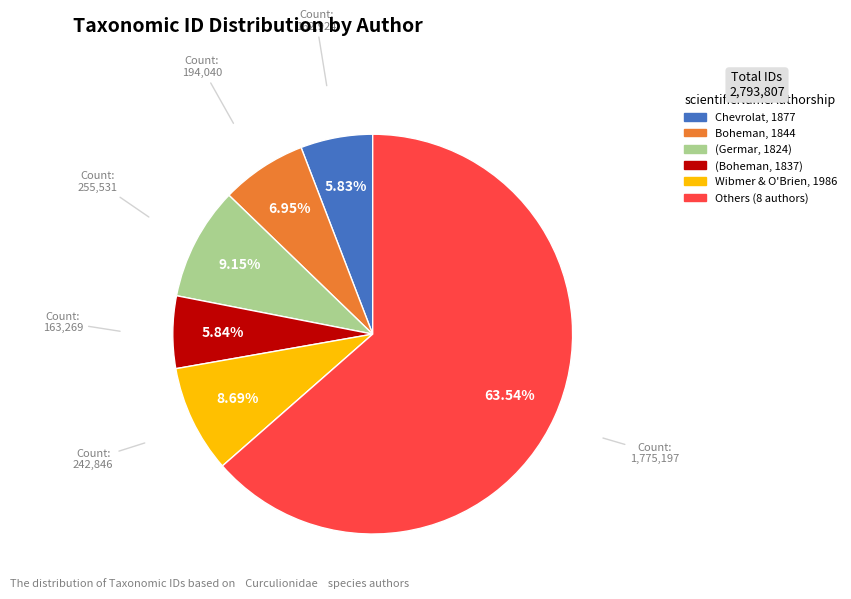

Is there a majority slice in this chart?

Yes